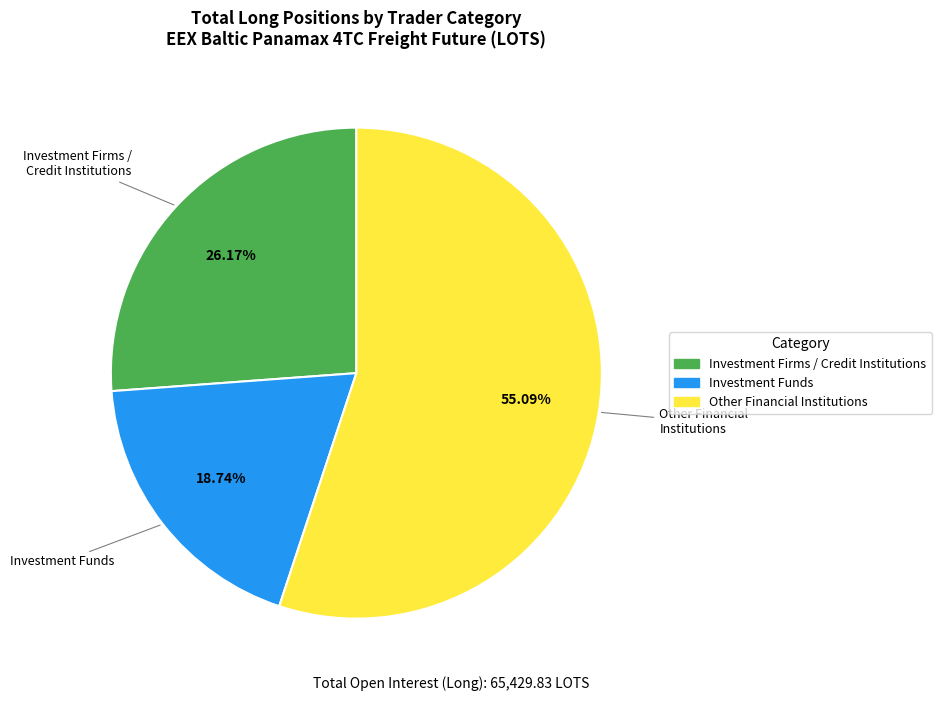

Is there a majority slice in this chart?

Yes